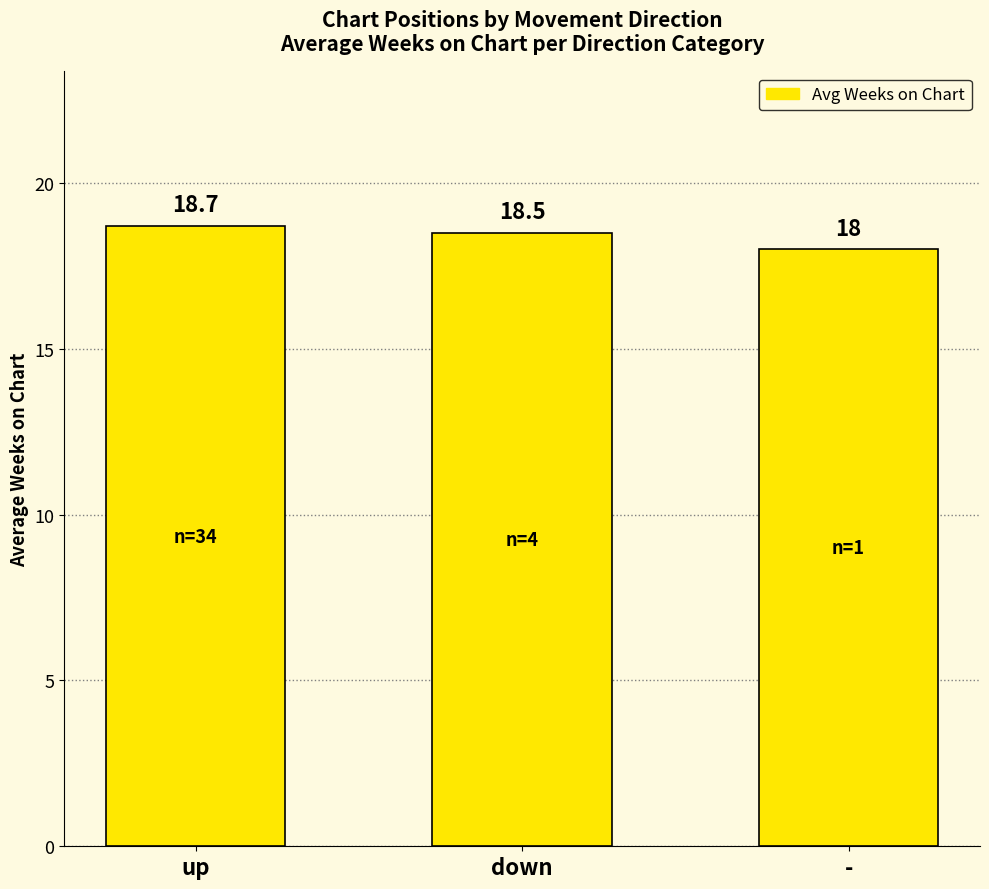

Which category has the highest value across all series?

up